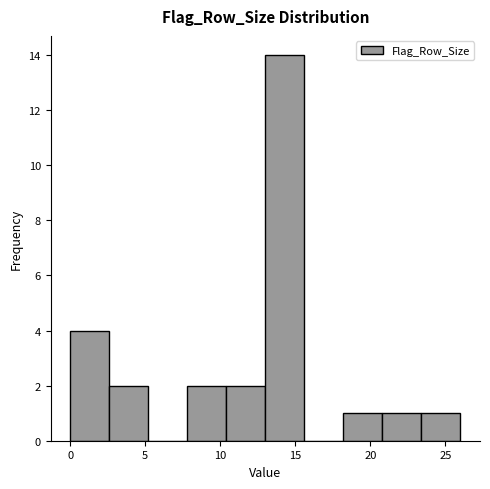

Over which range of the x-axis is the bar tallest?

13.0 to 15.6